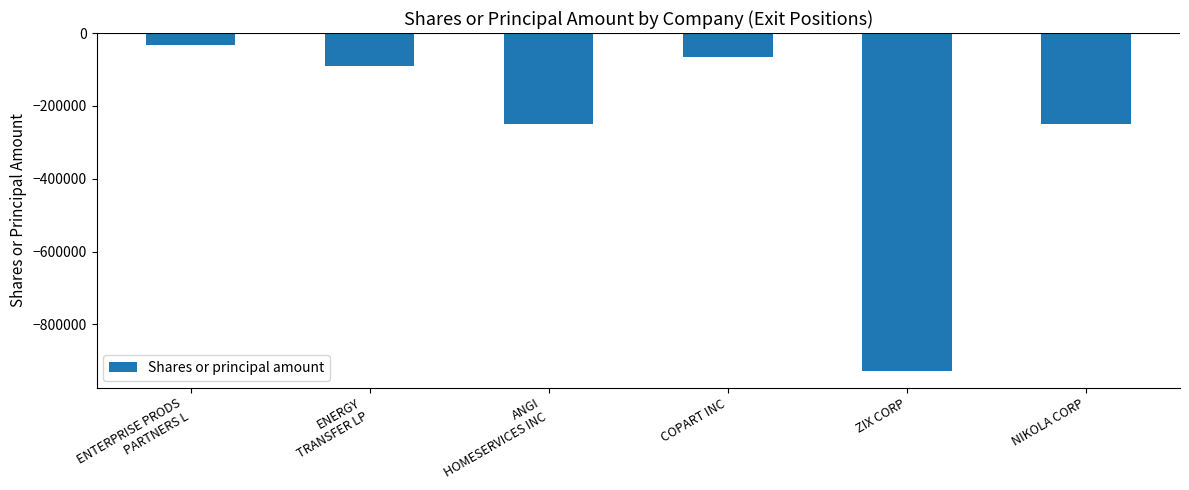

Reading right to left, transcribe all the data shown in this chart.

-250000	-926848	-65000	-250000	-90000	-33075